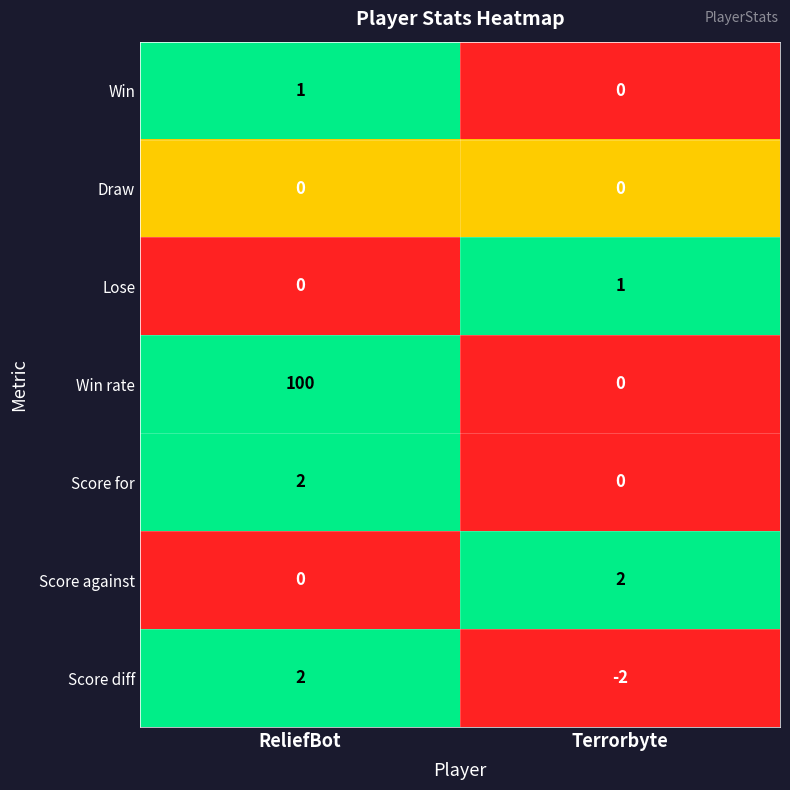

Reading right to left, list all the values displayed in this chart.

Win: 0	1
Draw: 0	0
Lose: 1	0
Win rate: 0	100
Score for: 0	2
Score against: 2	0
Score diff: -2	2